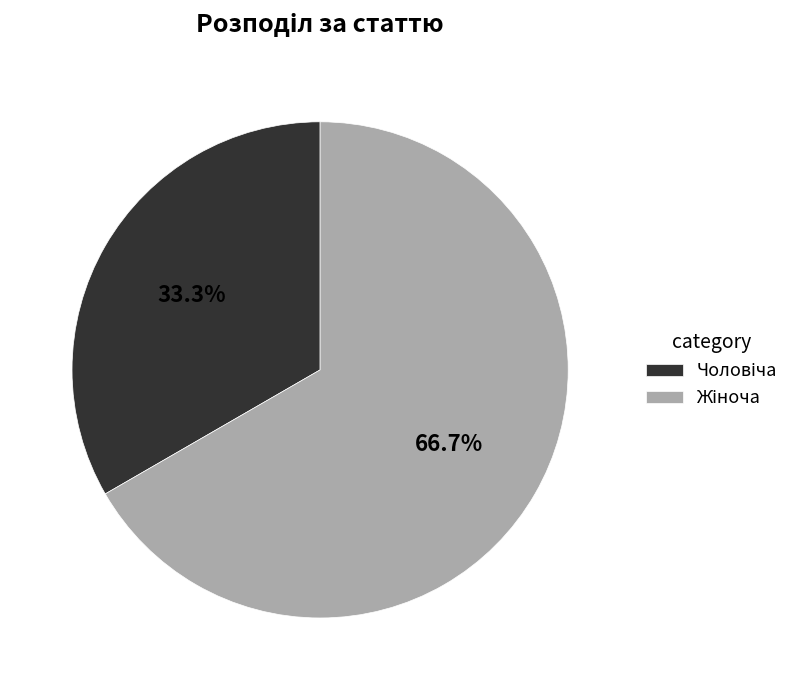

Is there any slice that represents more than half of the pie?

Yes